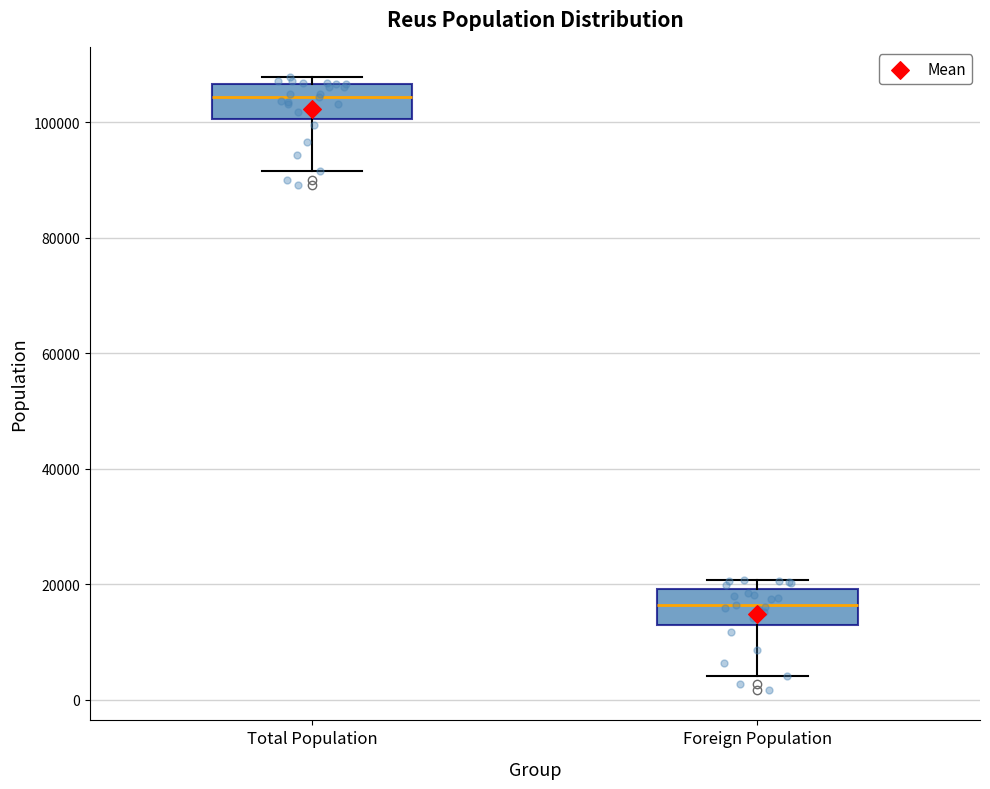

Reading left to right, transcribe this box plot: for each box, give where its median line is, the range the box spans, and where its two whiskers end, as read against the y-axis. The values are not printed on the chart, so give them approximately, as read against the axis.

Total Population: median 104000, box 100000 to 106000, whiskers 92000 to 108000
Foreign Population: median 16000, box 12000 to 20000, whiskers 4000 to 20000 (just above the box's upper edge)